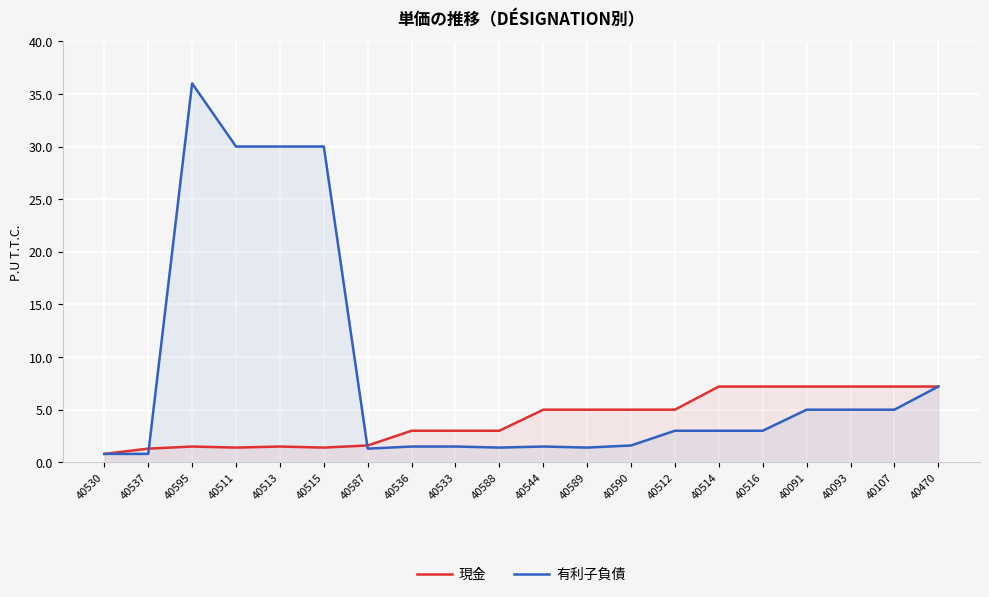

The value of 現金 at 40514 is 7.2. True or false?

True